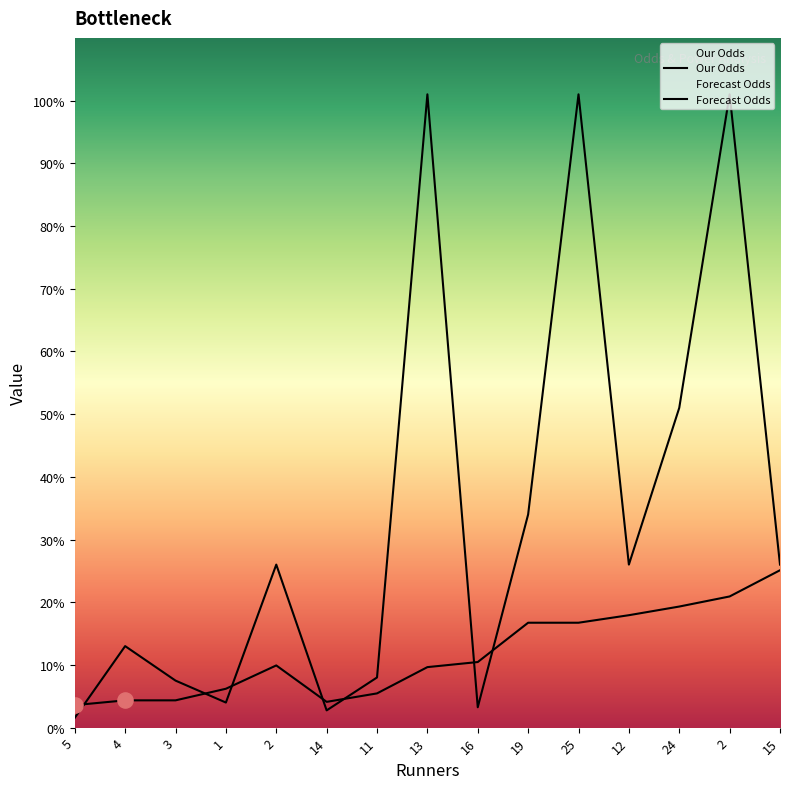

At which category is the sum across all series the highest?

2